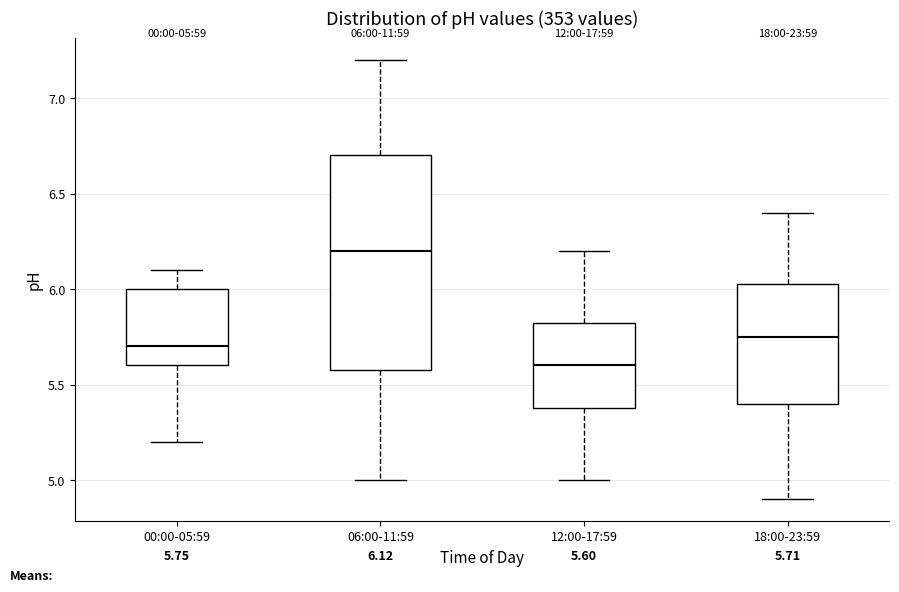

Which box's median line is the lowest?

12:00-17:59